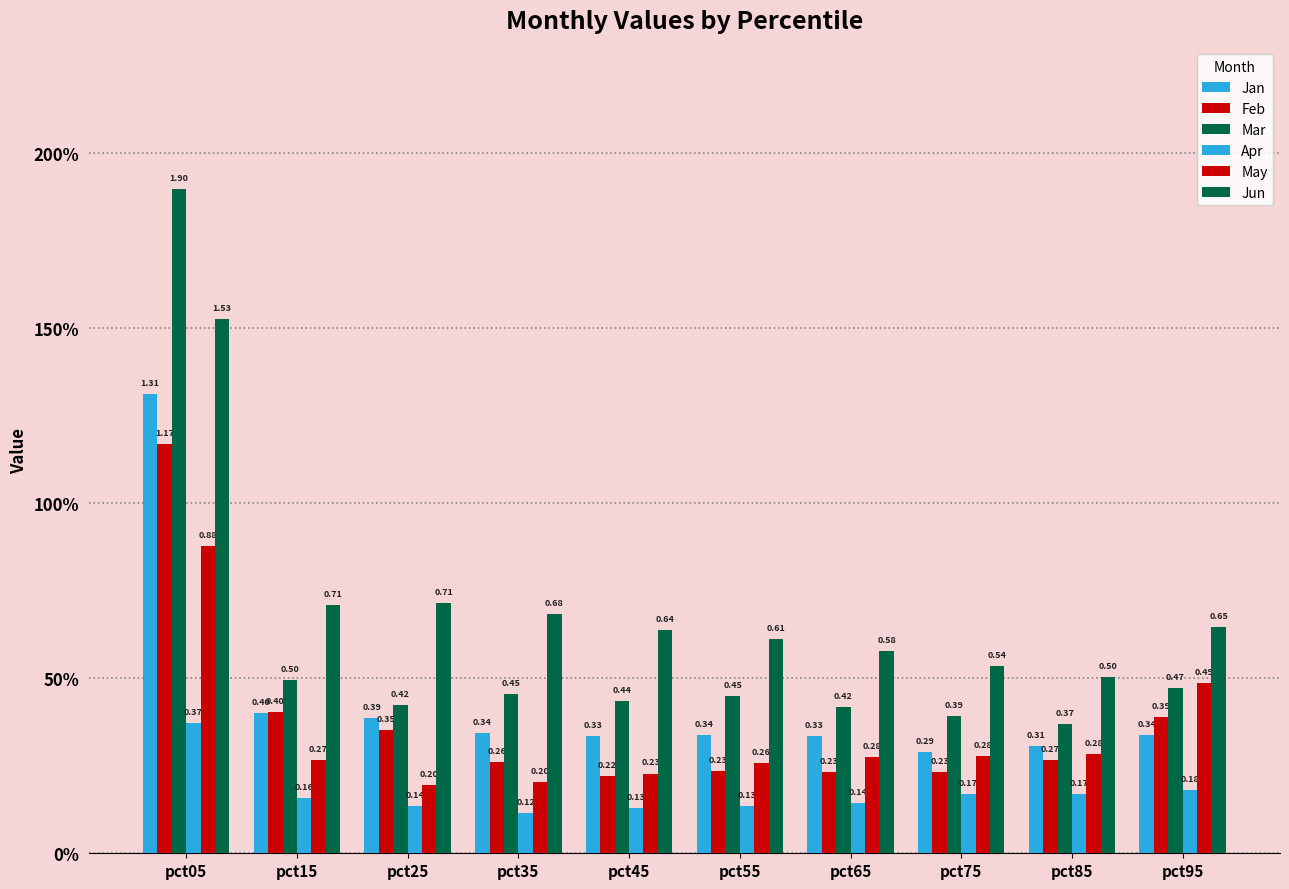

Does the chart contain any negative values?

No